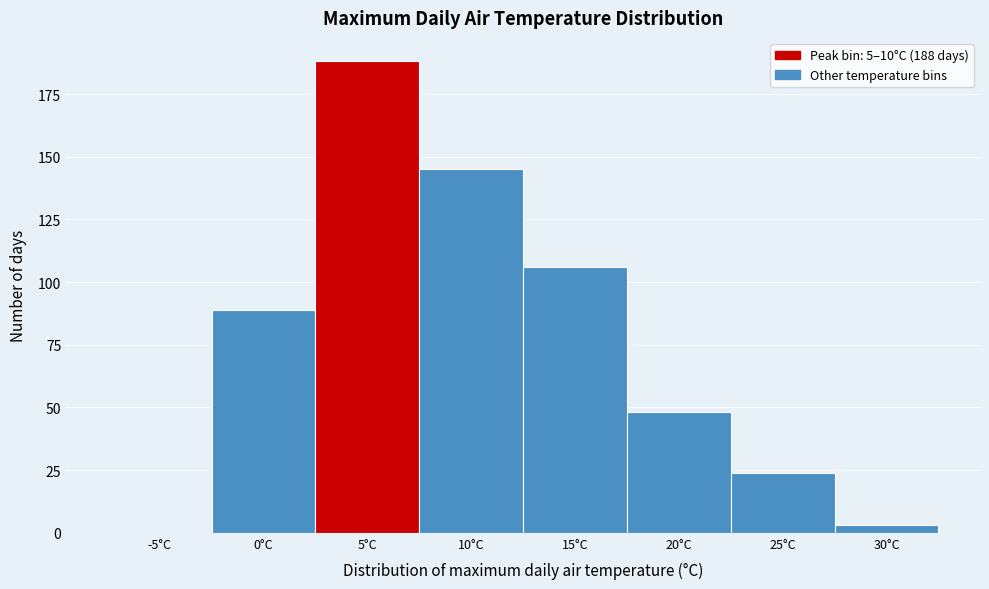

Reading right to left, list all the values displayed in this chart.

30°C=3	25°C=24	20°C=48	15°C=106	10°C=145	5°C=188	0°C=89	-5°C=0